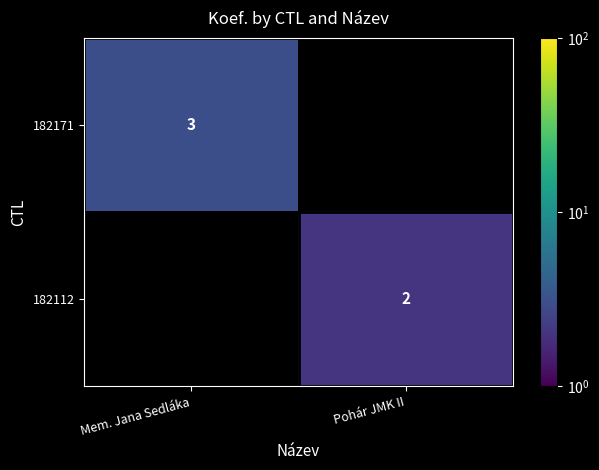

How many positive values does the 182112 series have?

1